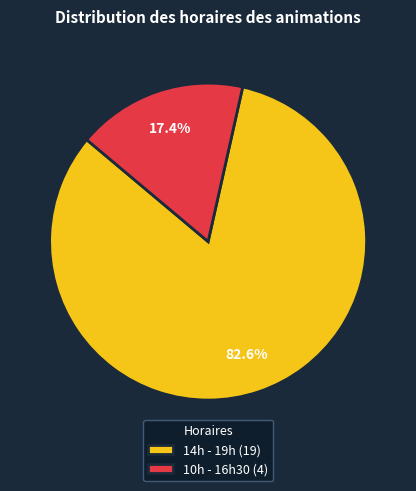

Is there any slice that represents more than half of the pie?

Yes